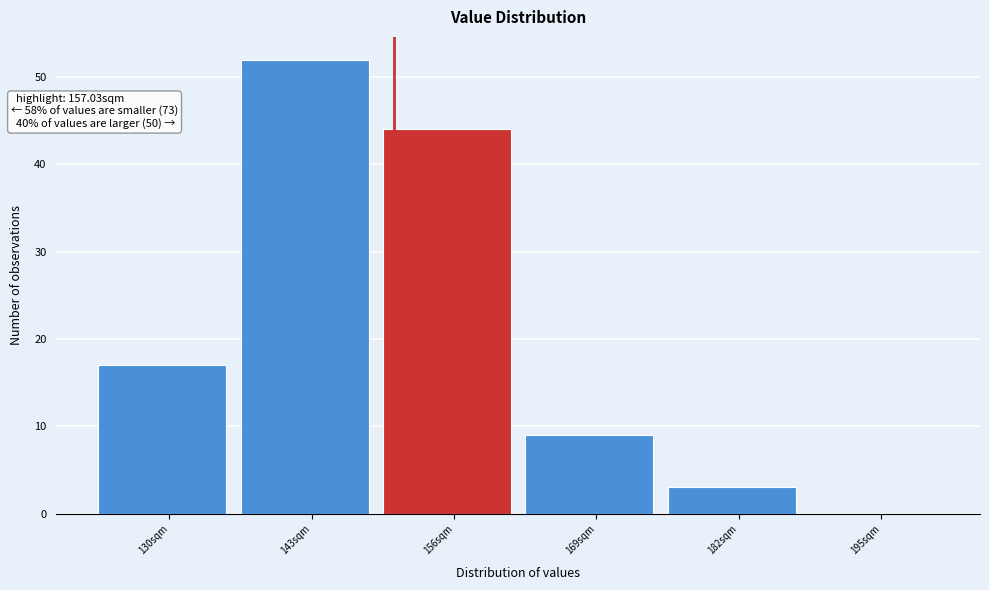

Reading left to right, extract all data points from this chart.

130sqm=17	143sqm=52	156sqm=44	169sqm=9	182sqm=3	195sqm=0